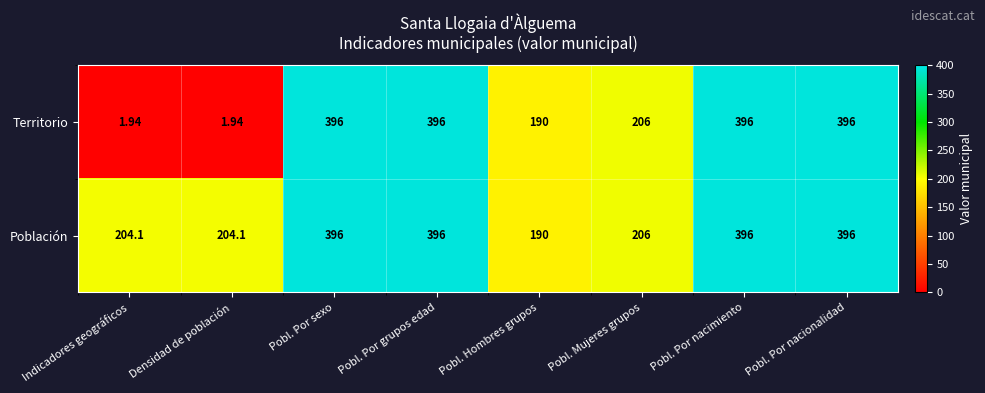

Which series has the largest total across all categories?

Población